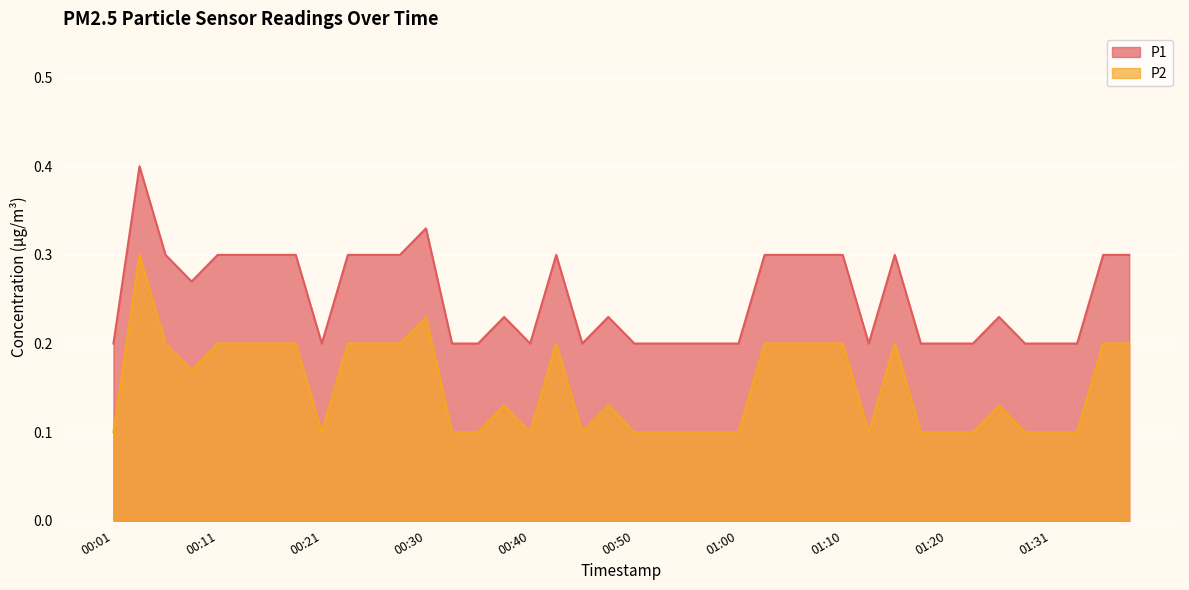

Which category has the lowest value across all series?

00:01